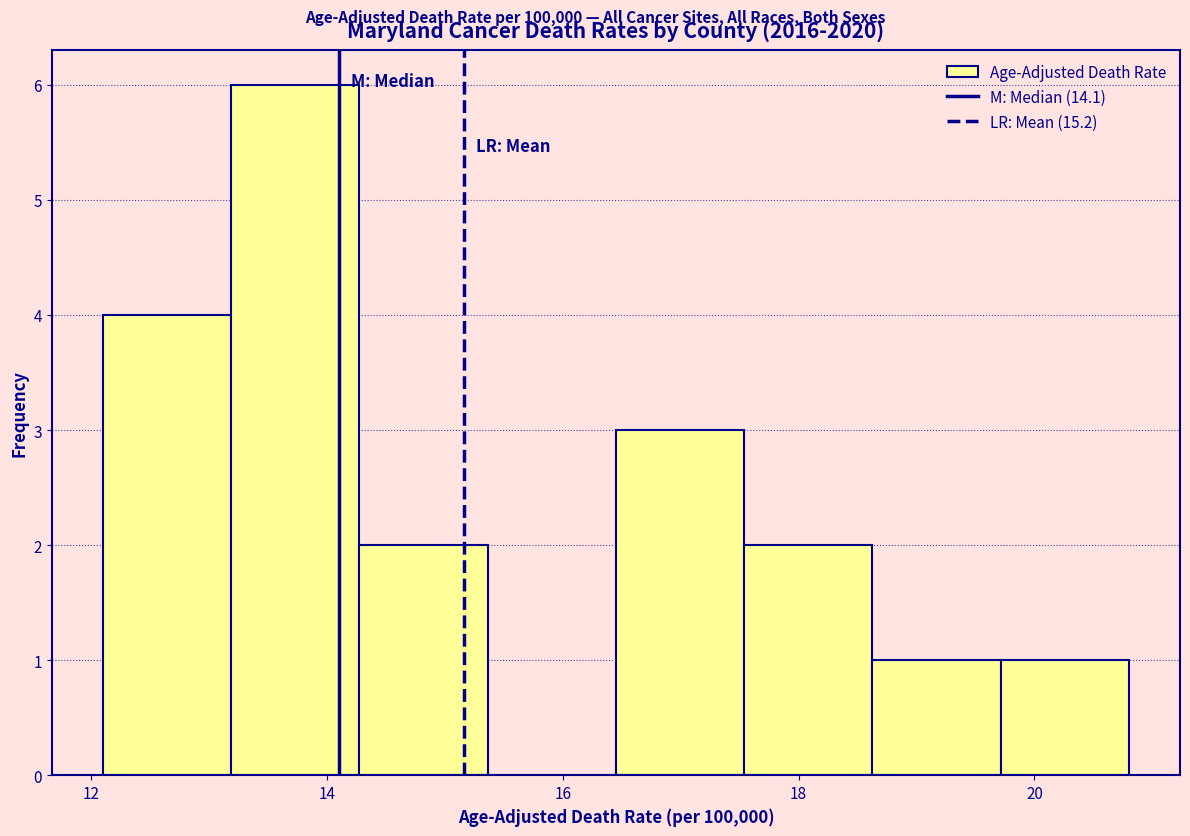

Which range on the x-axis has the tallest bar?

13.2 to 14.2